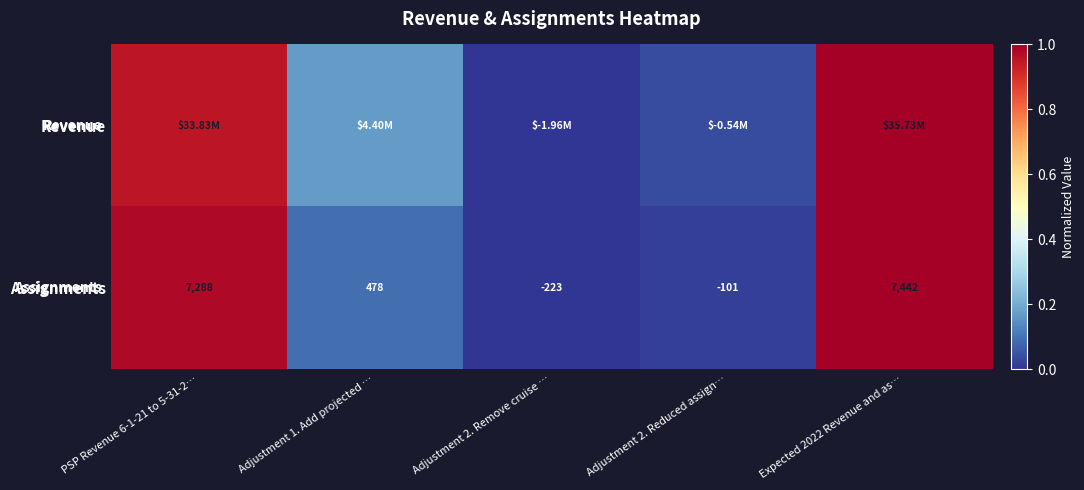

Is the value of Revenue at PSP Revenue 6-1-21 to 5-31-2… greater than the value of Assignments at PSP Revenue 6-1-21 to 5-31-2…?

No